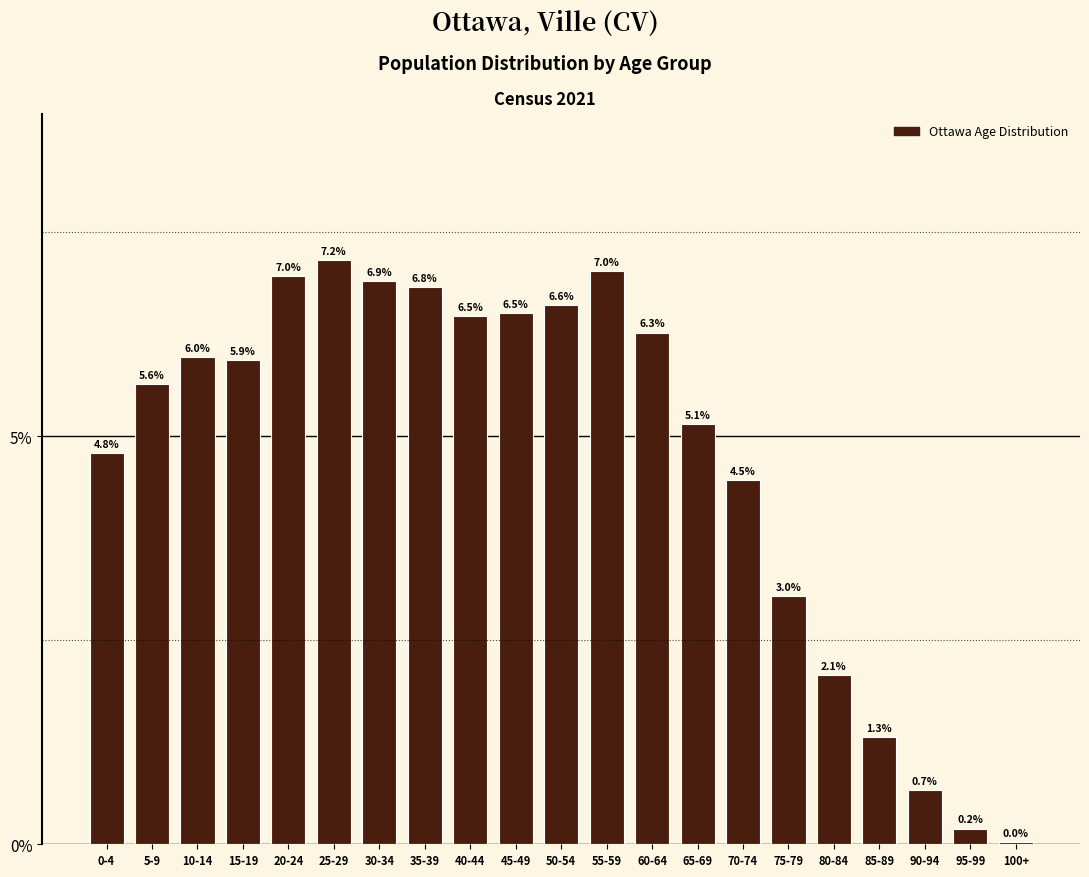

The chart shows a value of 0.0 at 100+. True or false?

True